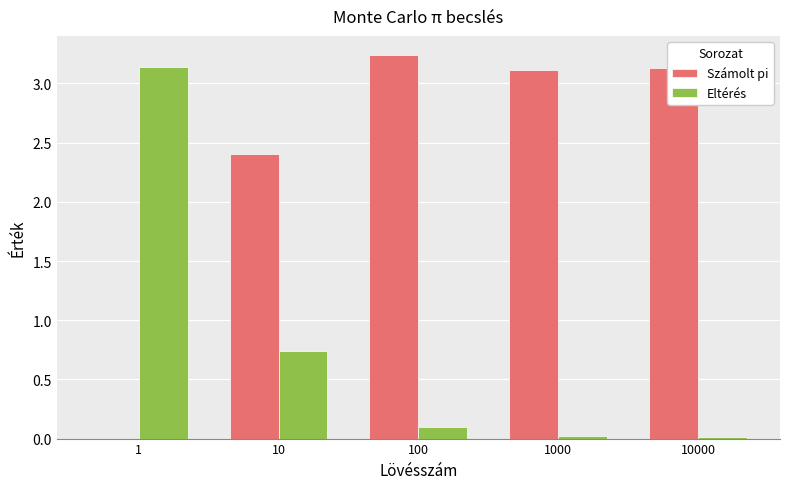

At which category does the chart reach its peak across all series?

100